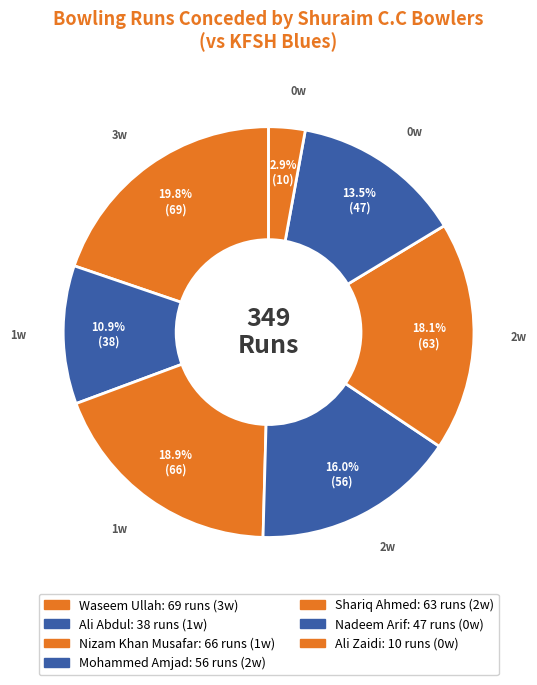

How many segments does this pie chart have?

7